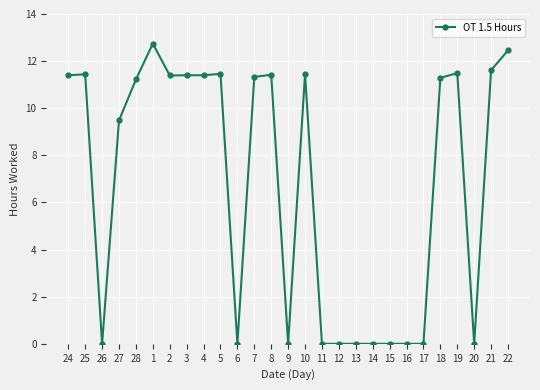

At which label is the value closest to 6?

27